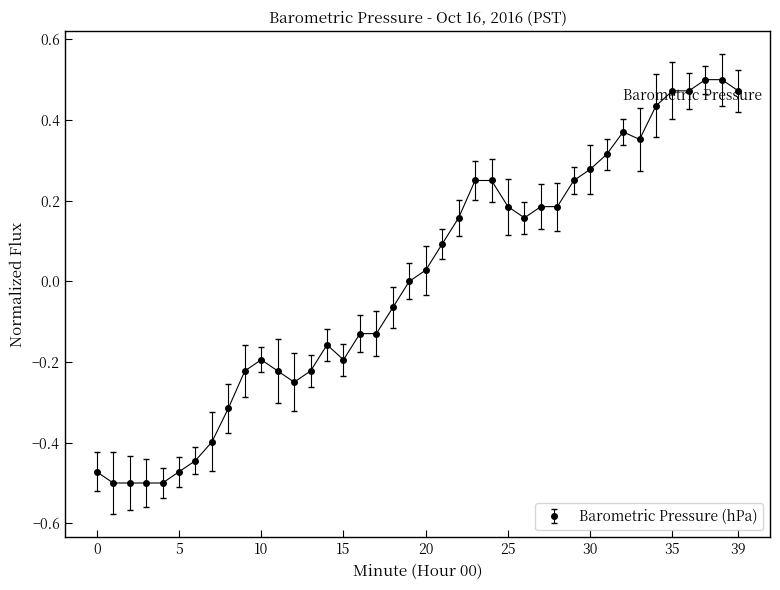

True or false: the data has more than 2 interior local peaks.

True